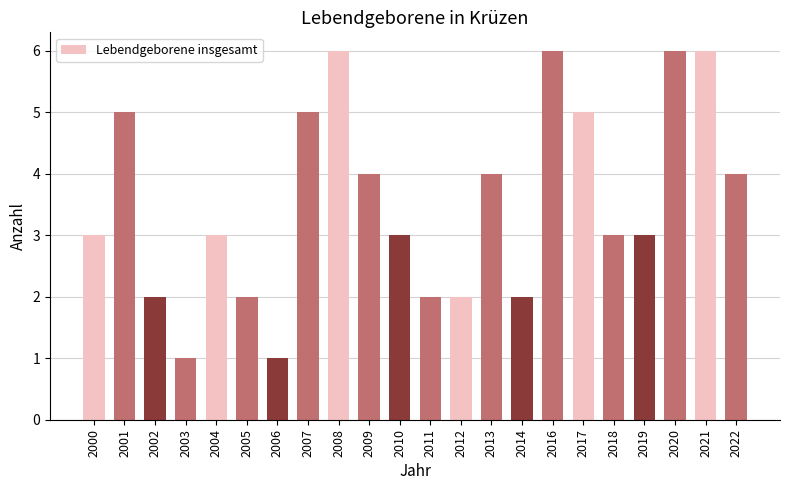

What is the difference between the second highest and second lowest values?

5